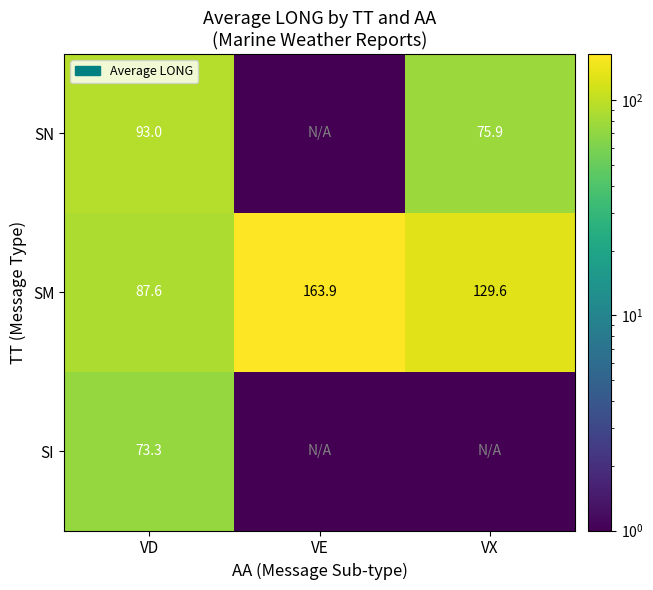

Rank the categories by SM value from lowest to highest.

VD, VX, VE